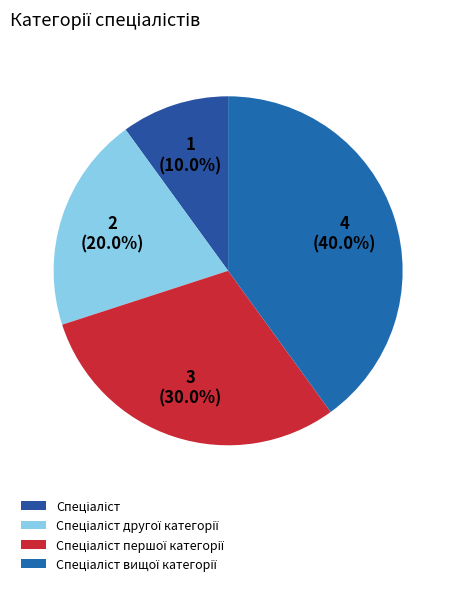

Rank the categories by value from lowest to highest.

Спеціаліст, Спеціаліст другої категорії, Спеціаліст першої категорії, Спеціаліст вищої категорії